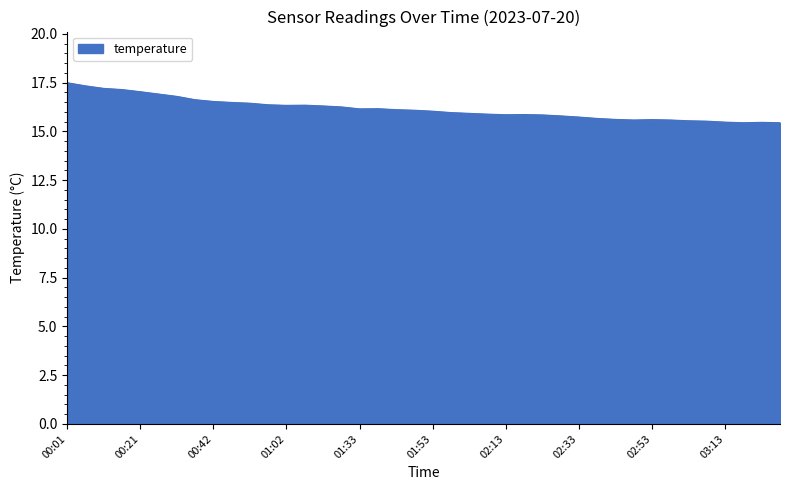

Does the chart have visible grid lines?

No